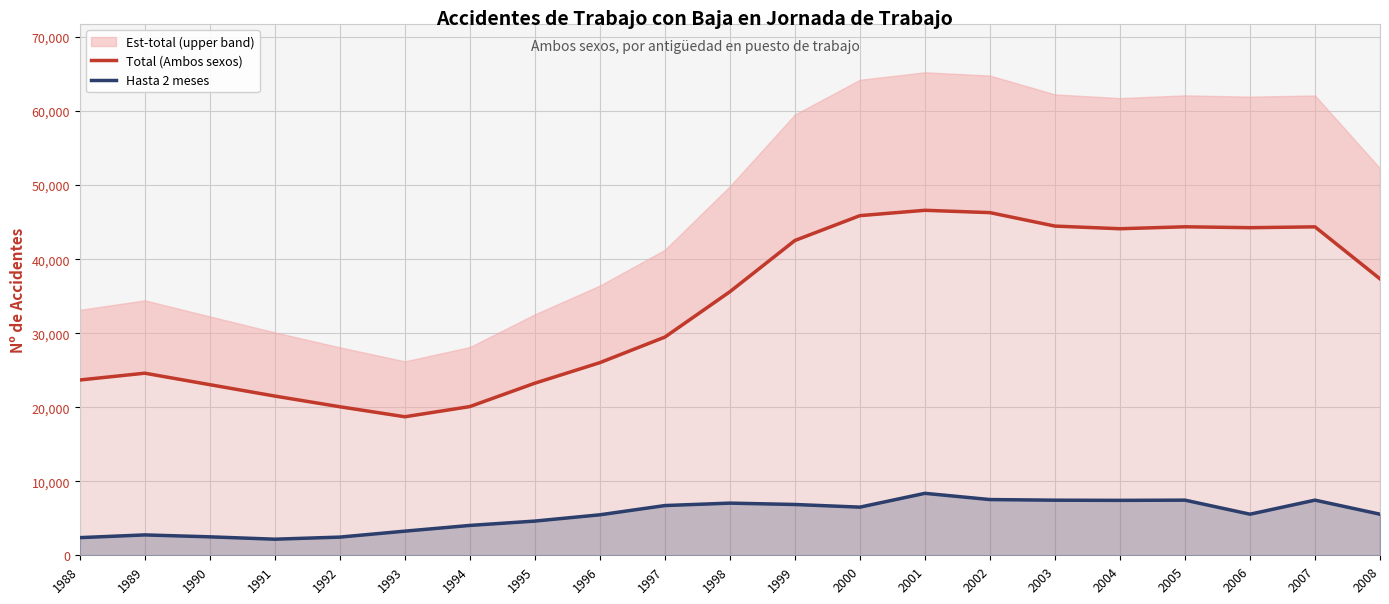

How many data points in Hasta 2 meses are less than 5551?

9